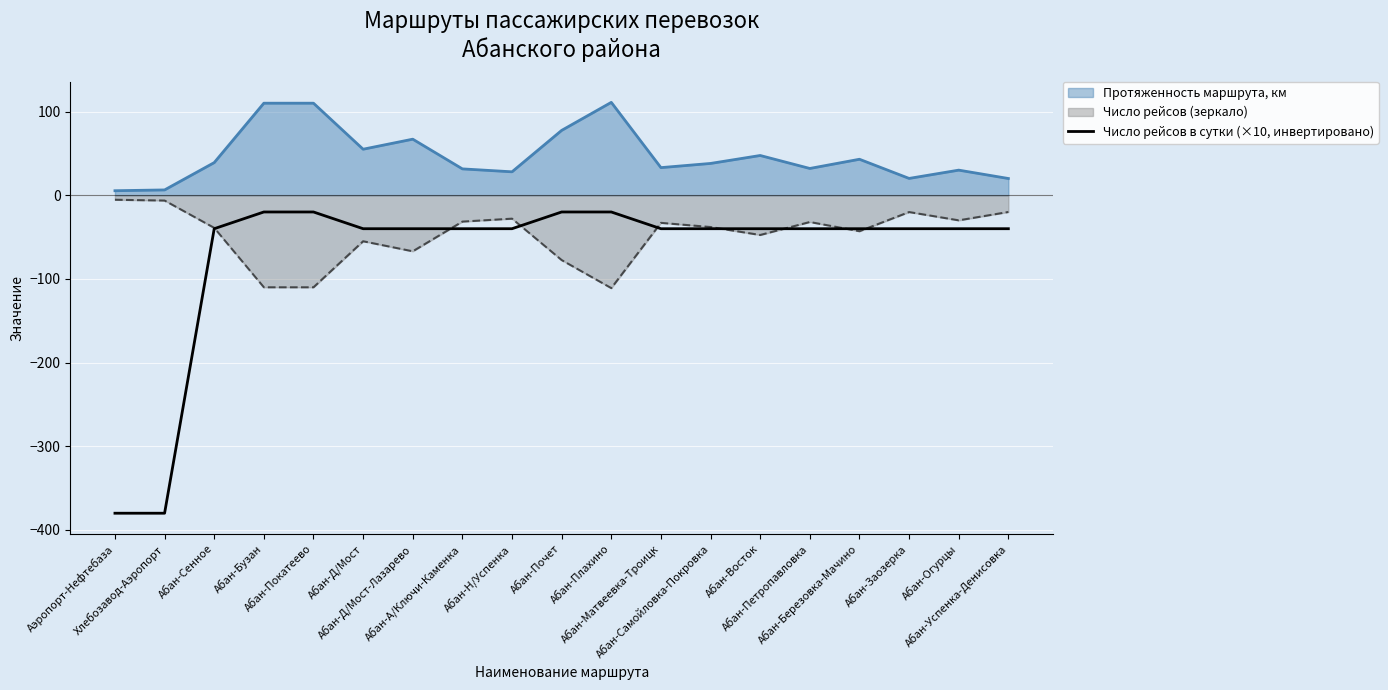

Rank the series by their average value, from lowest to highest.

Число рейсов в сутки (×10, инвертировано), Число рейсов (зеркало), Протяженность маршрута, км